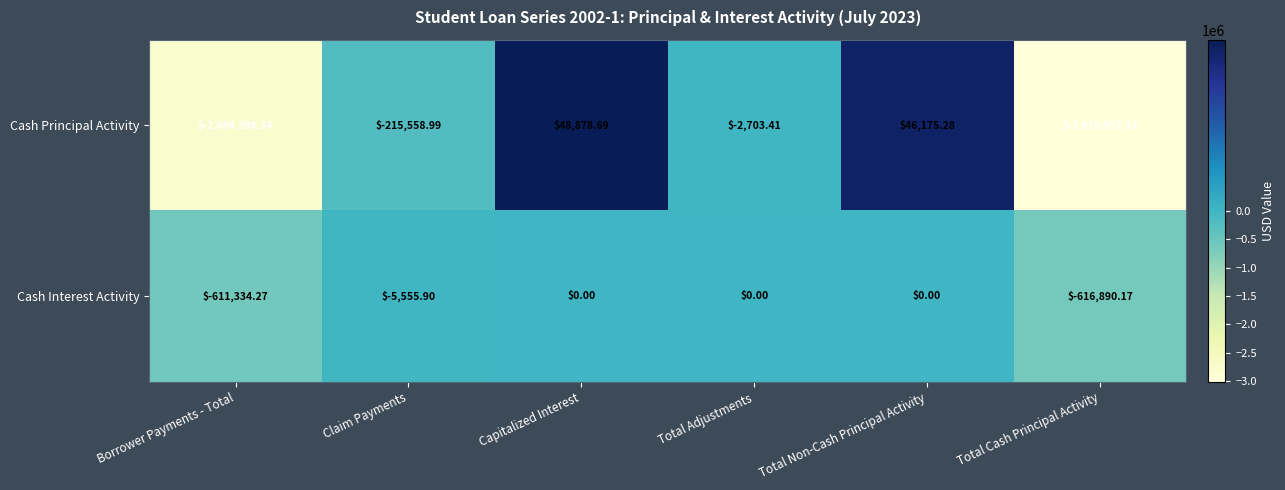

Is the value of Cash Interest Activity at Borrower Payments - Total greater than the value of Cash Principal Activity at Borrower Payments - Total?

Yes